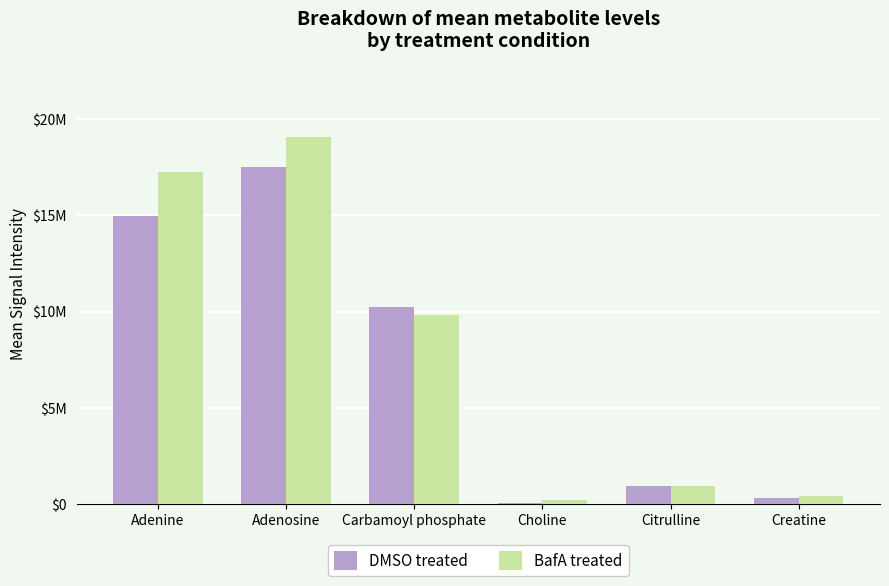

Rank the categories by DMSO treated value from lowest to highest.

Choline, Creatine, Citrulline, Carbamoyl phosphate, Adenine, Adenosine